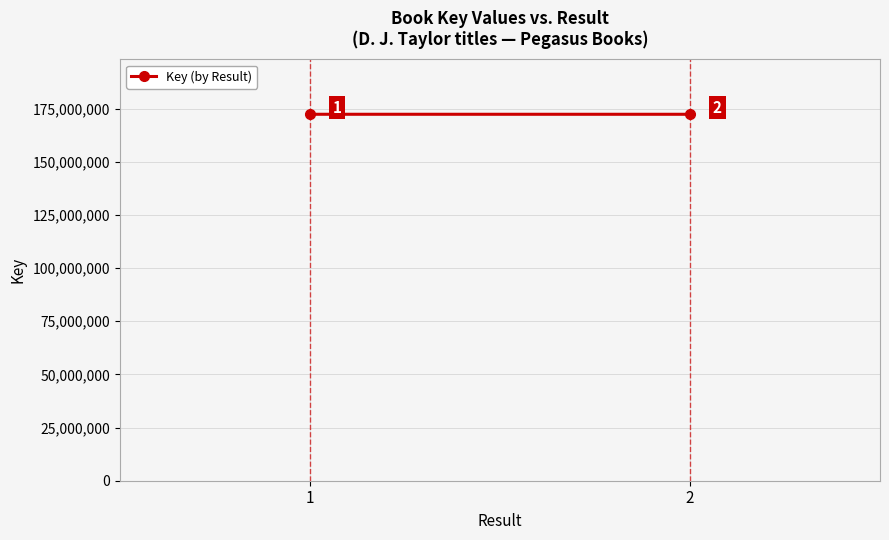

How many series are shown in this chart?

1